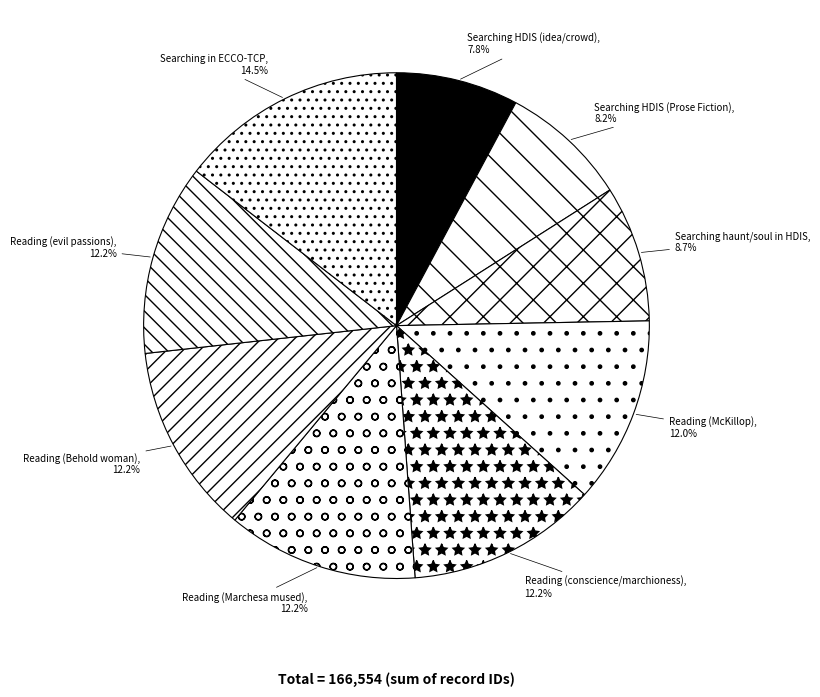

Which category has the biggest portion of the pie?

Searching in ECCO-TCP